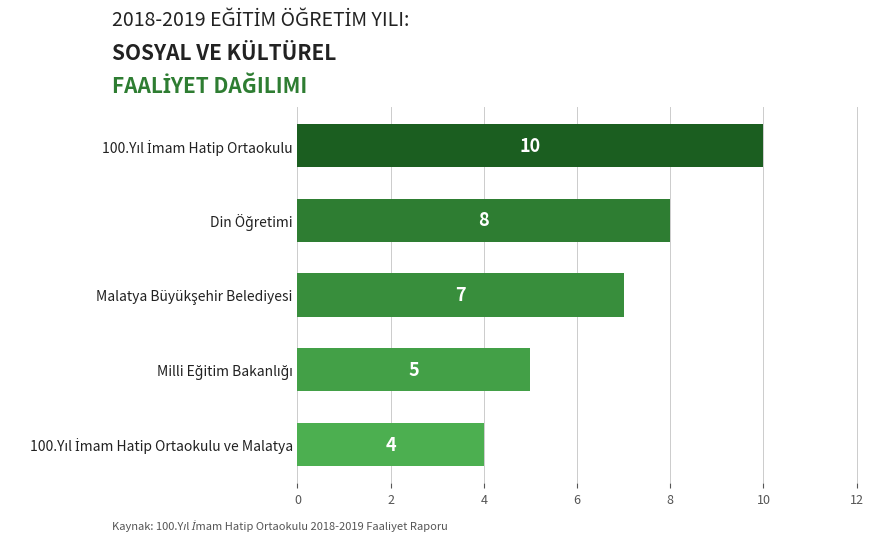

How many values are between 5 and 8?

3